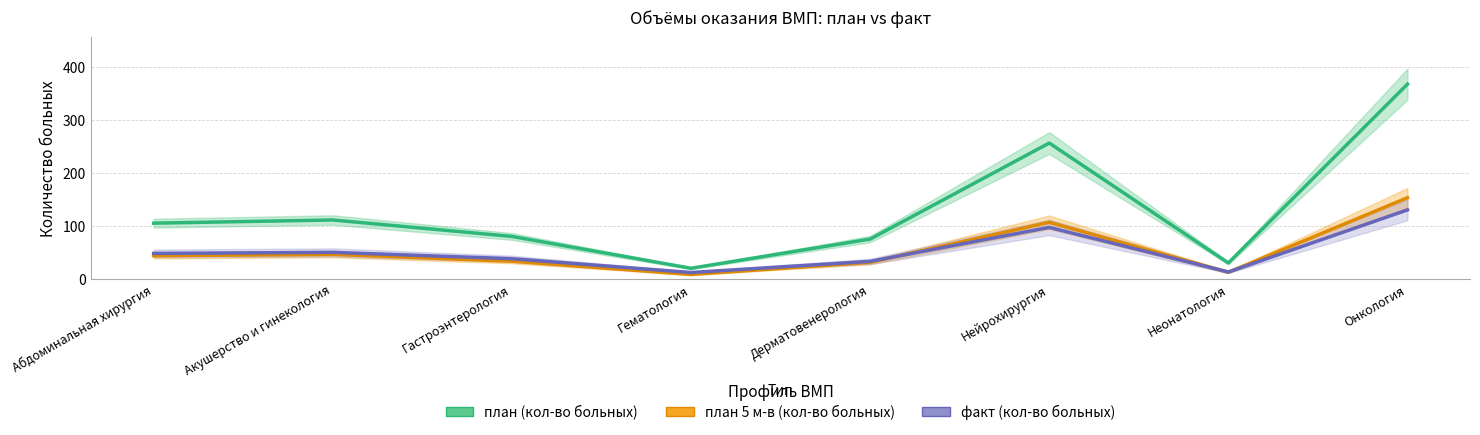

In план (кол-во больных), how many points are lower than both neighbors (excluding endpoints)?

2